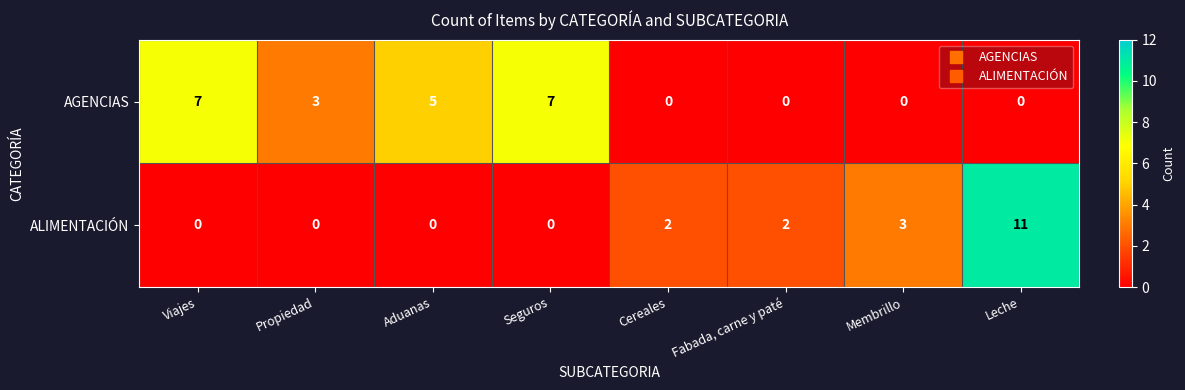

At Propiedad, list the series in order from smallest to largest.

ALIMENTACIÓN, AGENCIAS